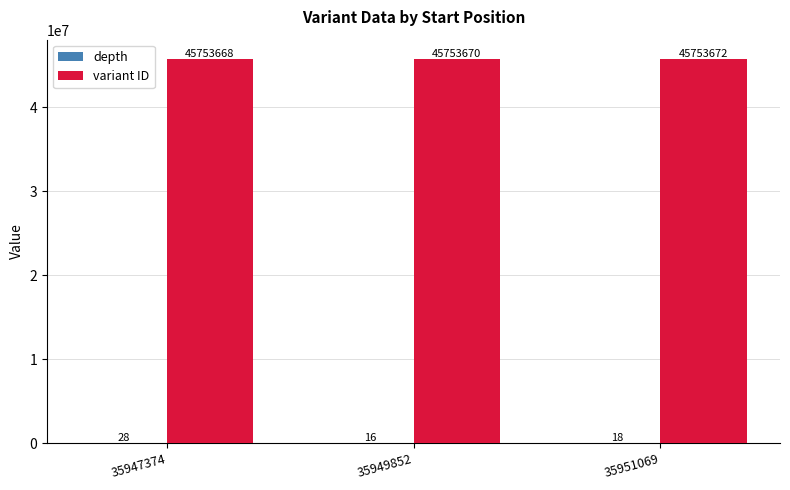

The variant ID series shows 45753668 at 35947374. True or false?

True